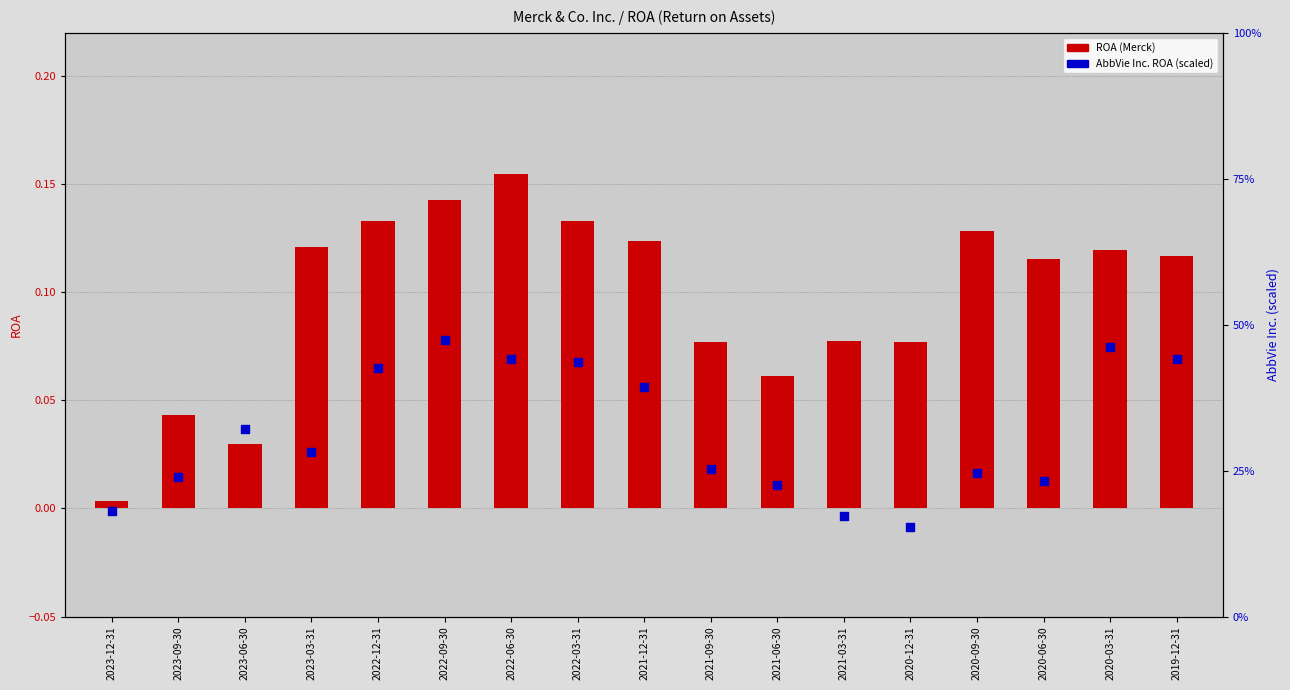

Which series reaches the minimum Y coordinate?

ROA (Merck)